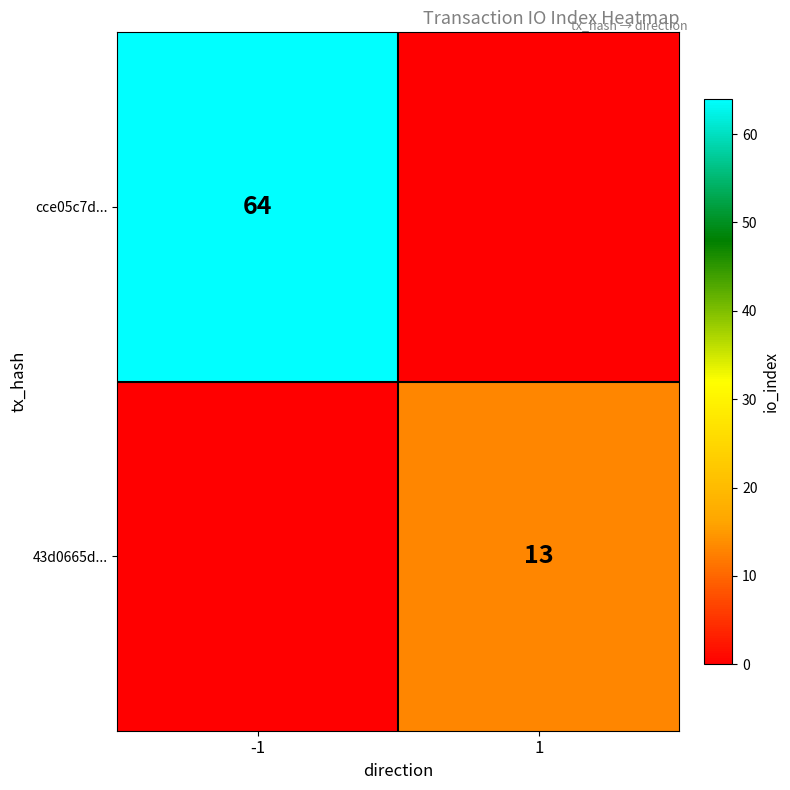

Is the value of cce05c7d... at -1 greater than the value of 43d0665d... at 1?

Yes